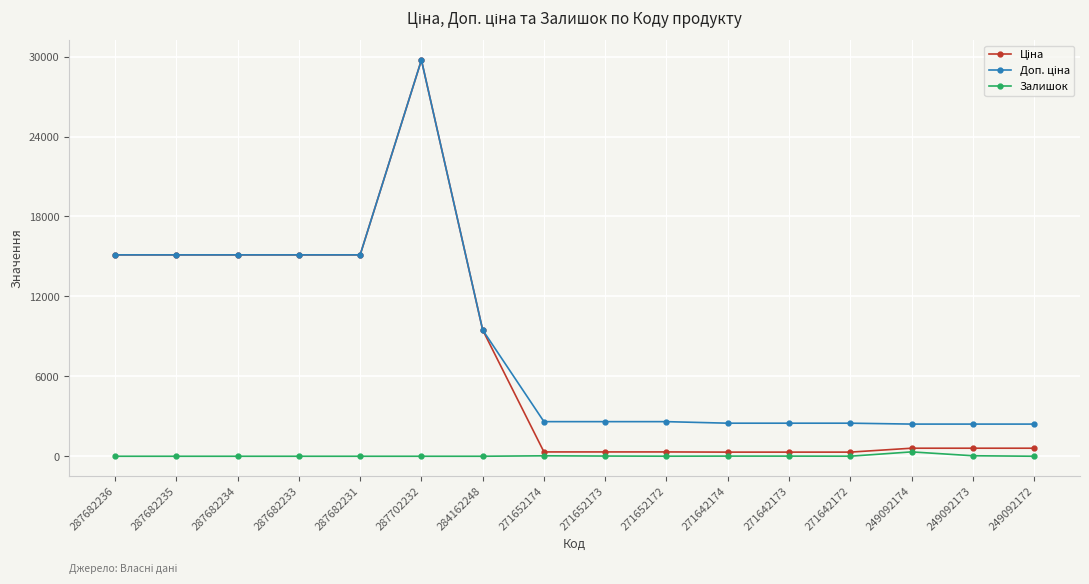

What is the spread (max minus min) of values at 287682231?

15120.0